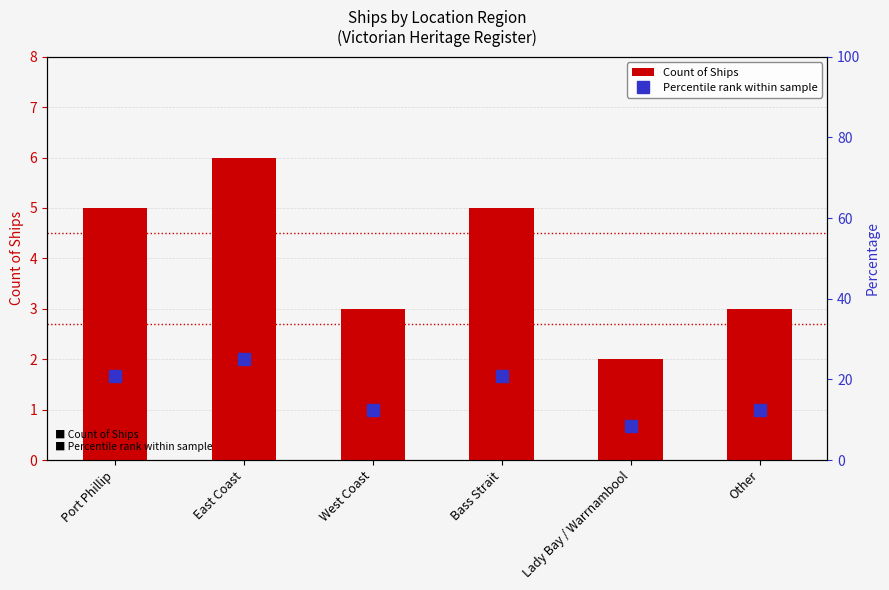

What are all the series names shown in the legend?

Count of Ships, Percentile rank within sample